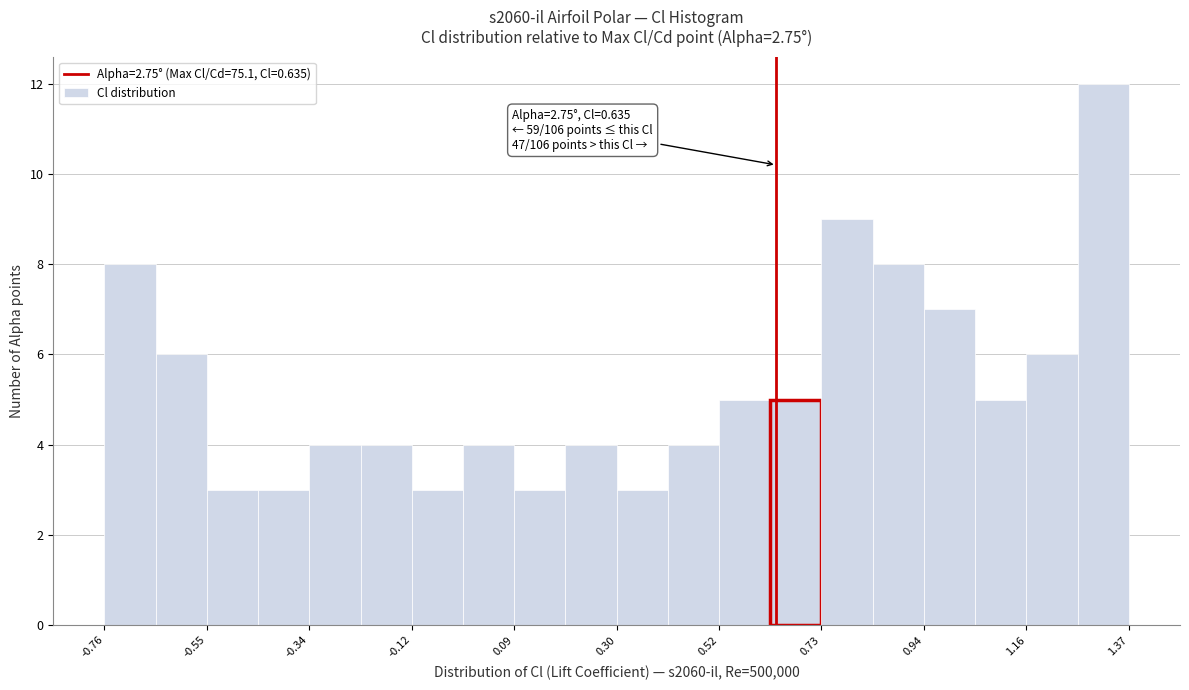

Around what value on the x-axis is the tallest bar? Give the approximate position of its centre, as read against the axis.

1.30